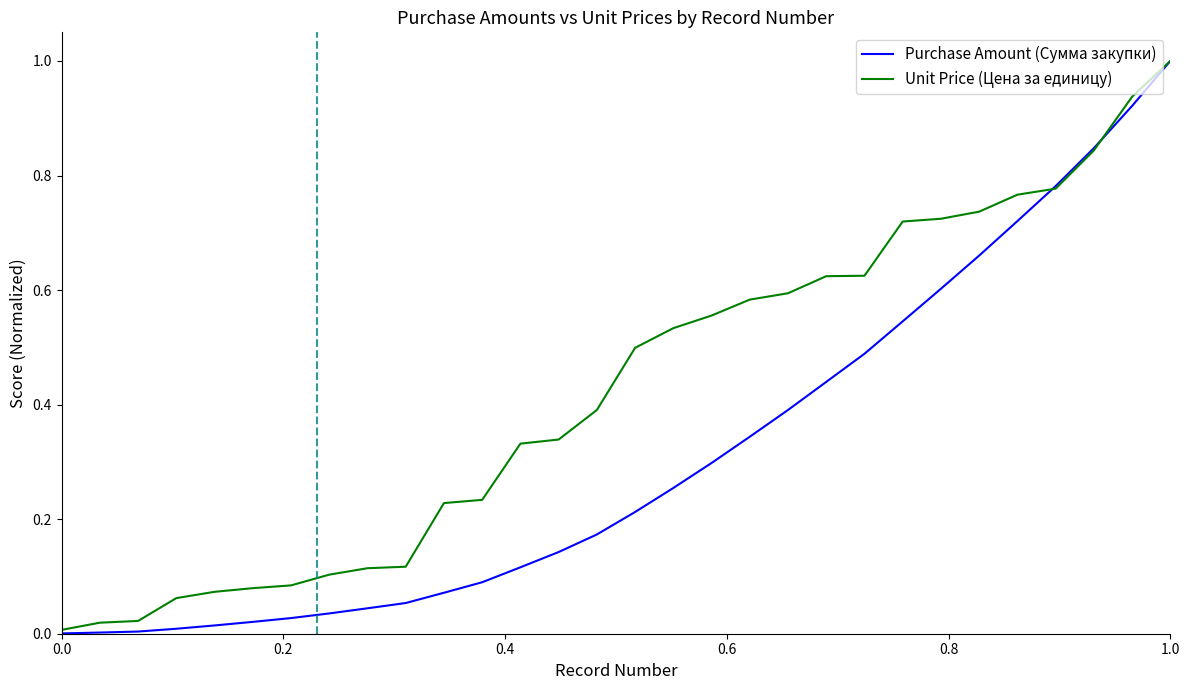

Which series has the widest spread of values?

Purchase Amount (Сумма закупки)